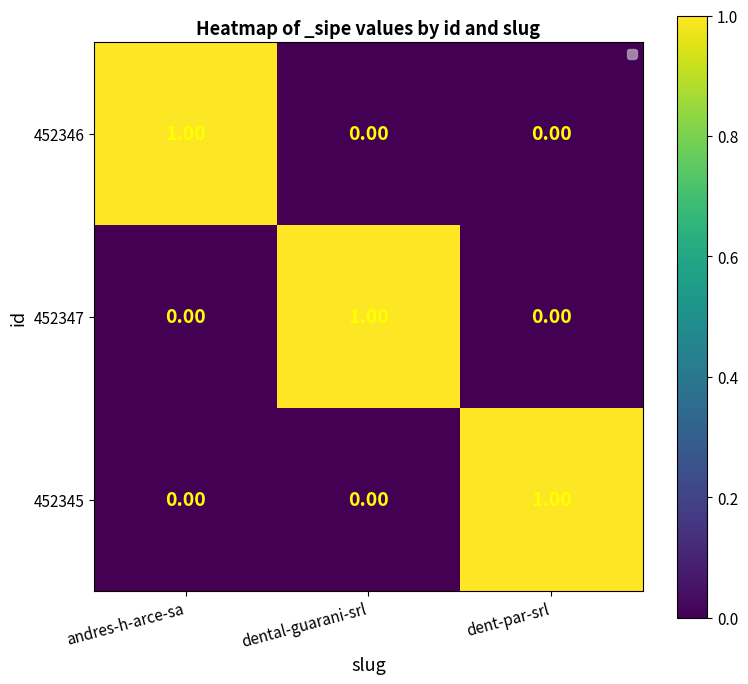

At how many categories does at least one series exceed 0?

3